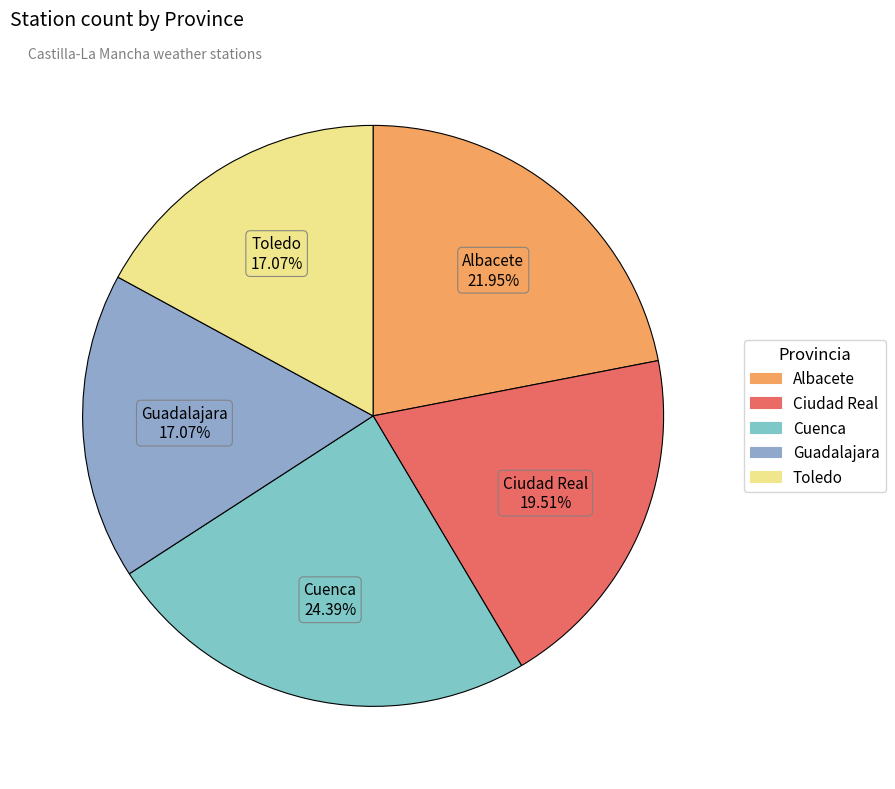

Count the number of slices in the pie.

5